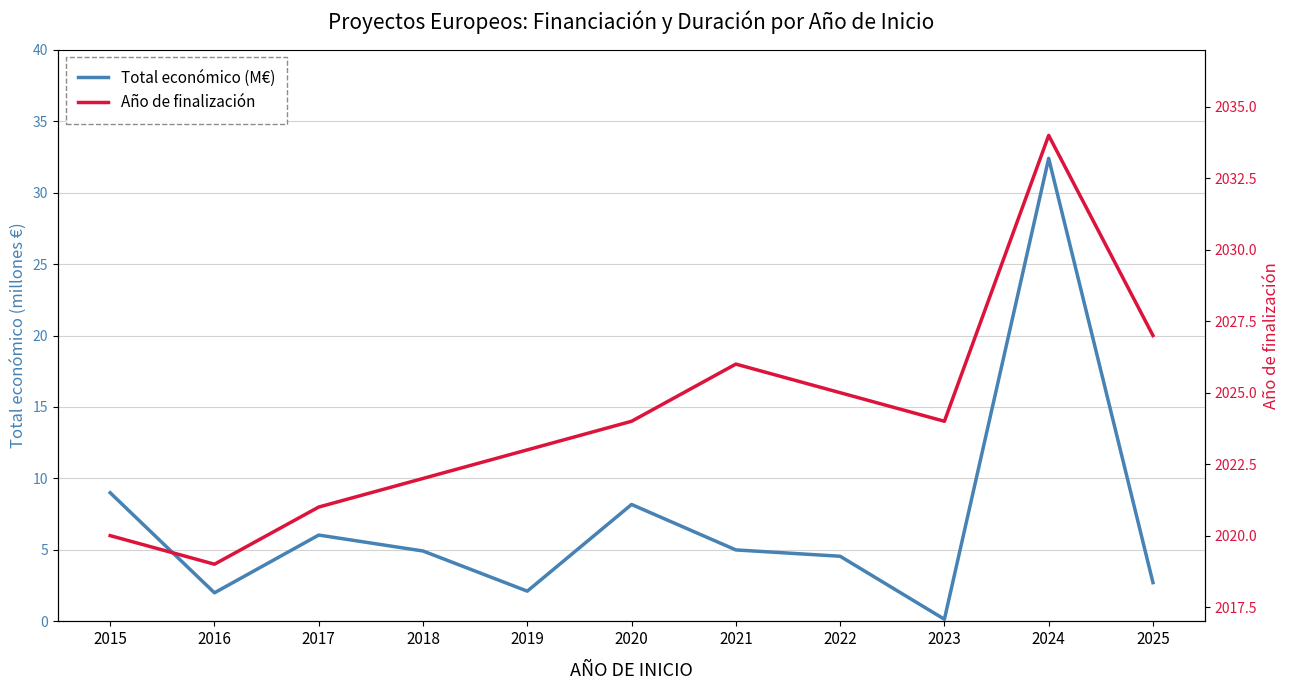

True or false: Año de finalización has more than 1 points higher than both neighbors.

True